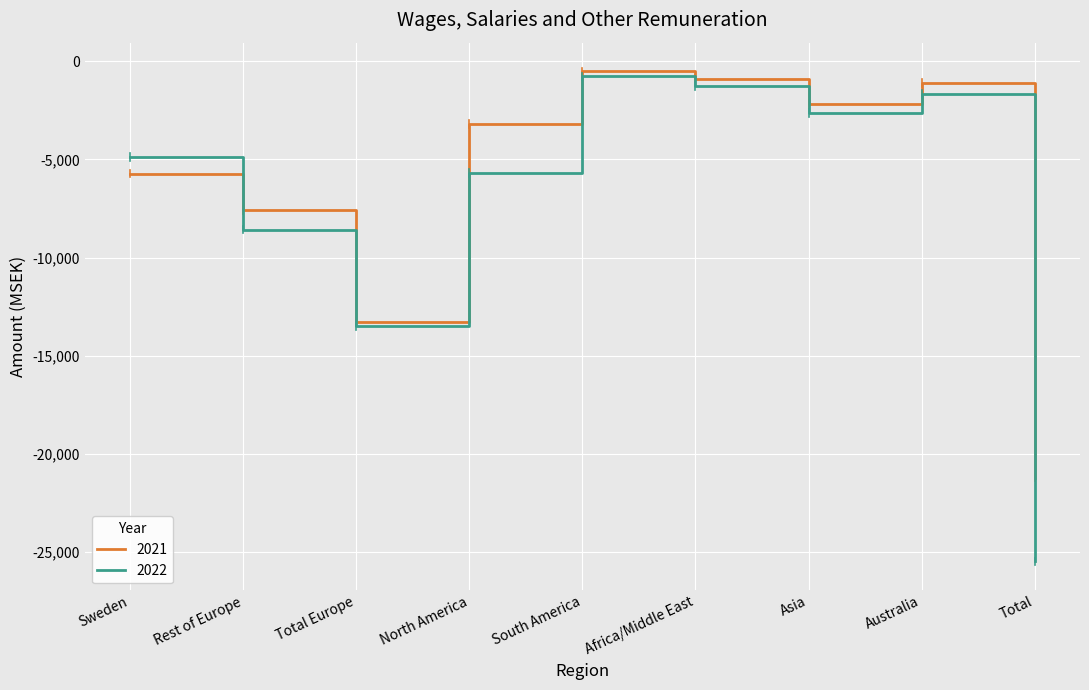

Rank the series by their maximum value, from lowest to highest.

2022, 2021